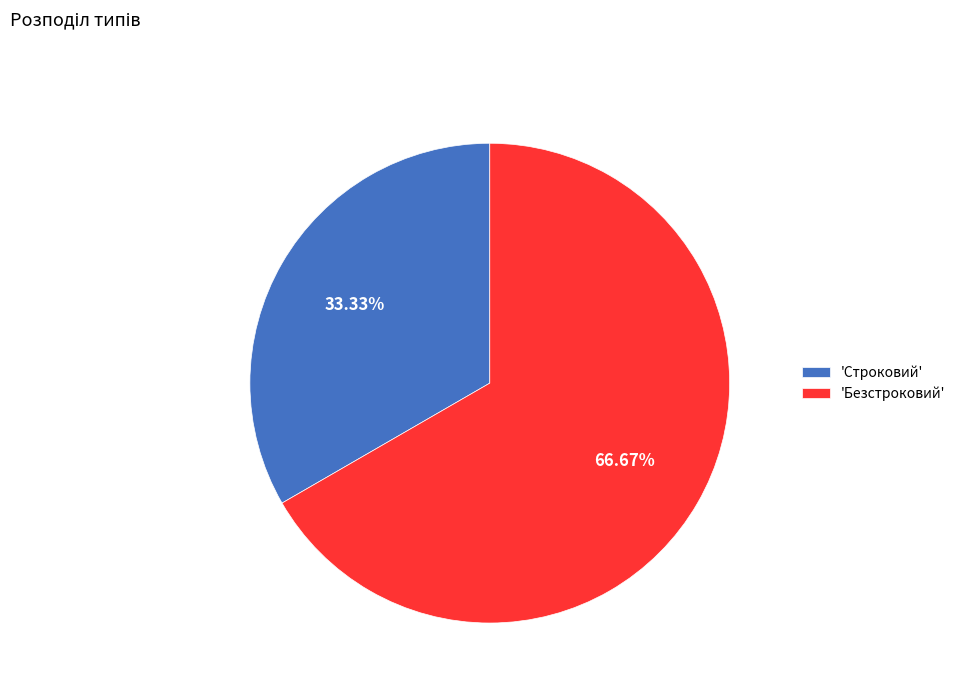

Is the sum of 'Безстроковий' and 'Строковий' greater than half?

Yes